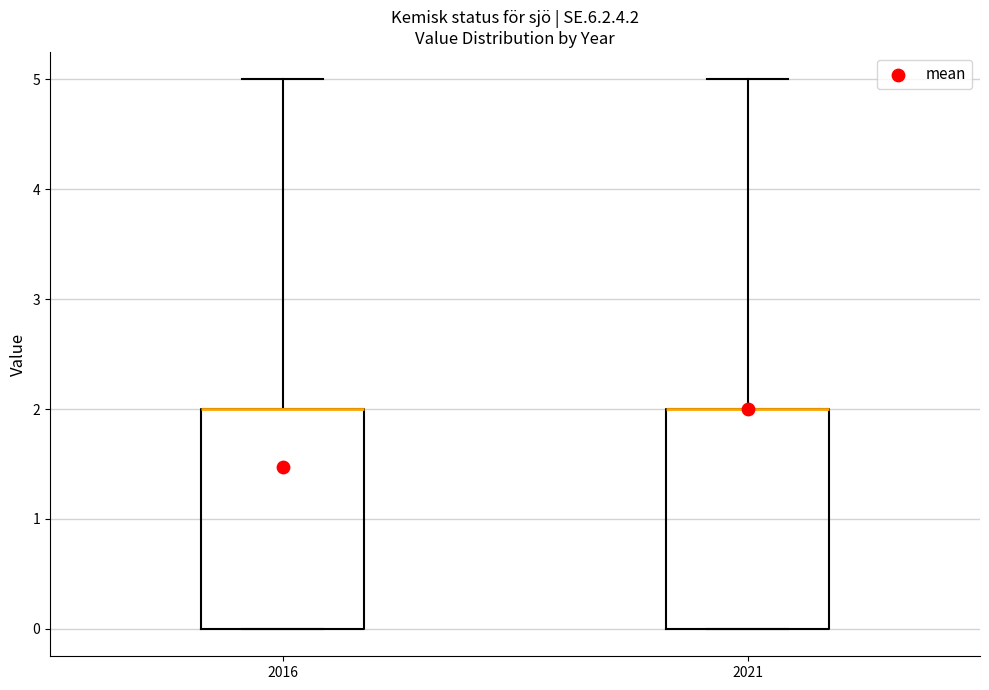

Where is the lower edge of the box at x = 2021 on the y-axis? The values are not printed on the chart, so give them approximately, as read against the axis.

0